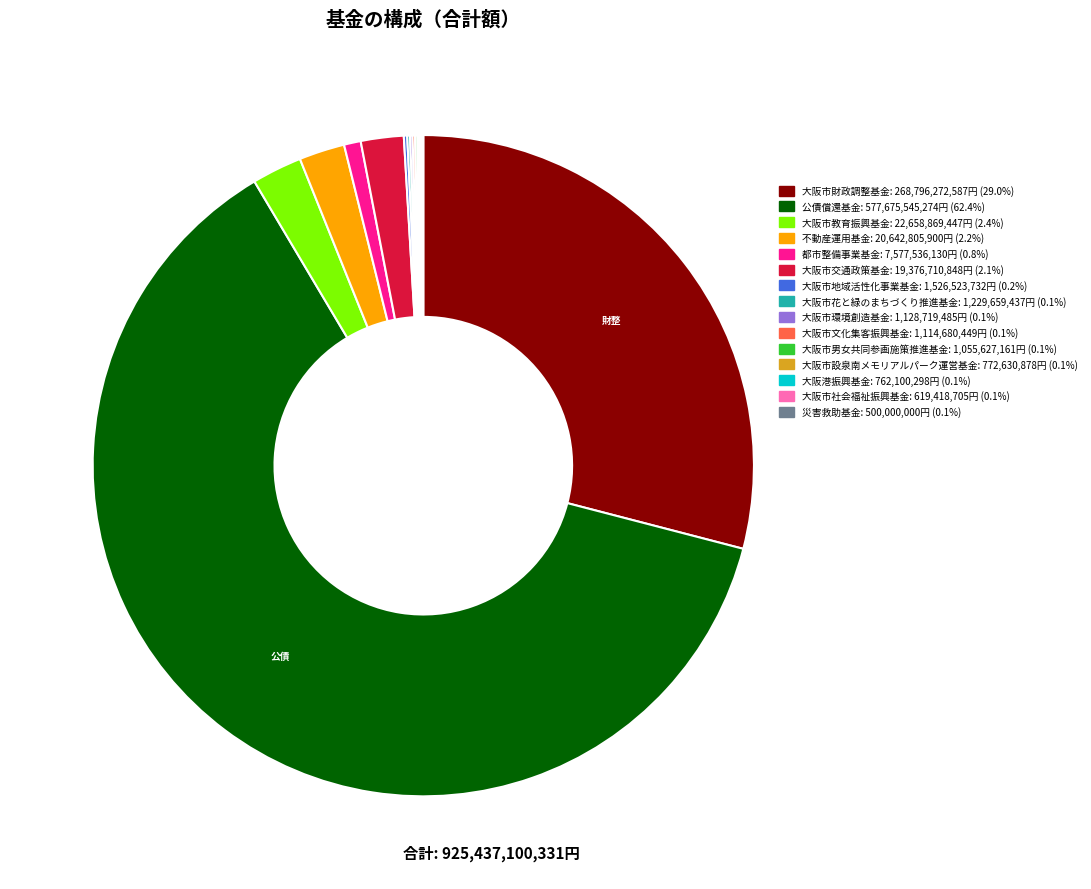

The 都市整備事業基金 slice represents 11% of the pie. True or false?

False